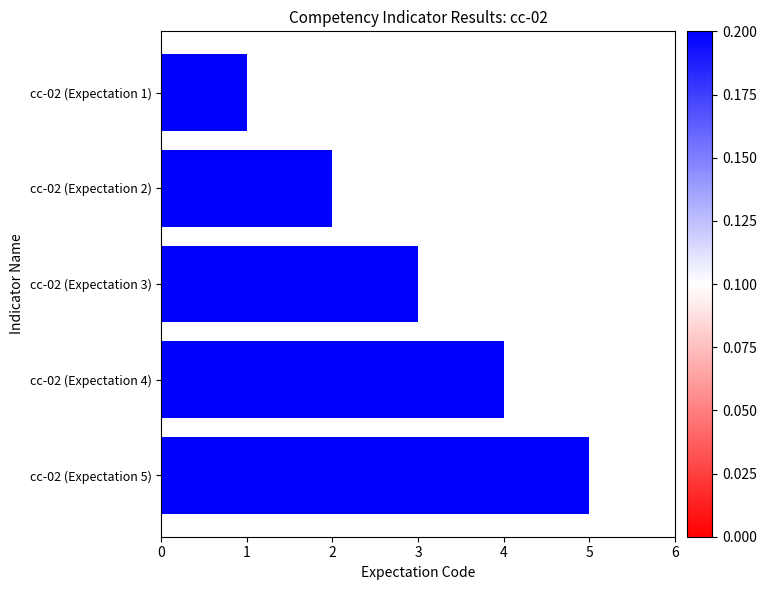

What is the label of the 2nd bar from the top?

cc-02 (Expectation 2)